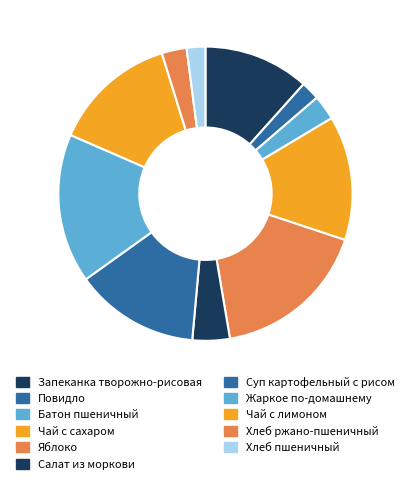

How many slices are in this pie chart?

11